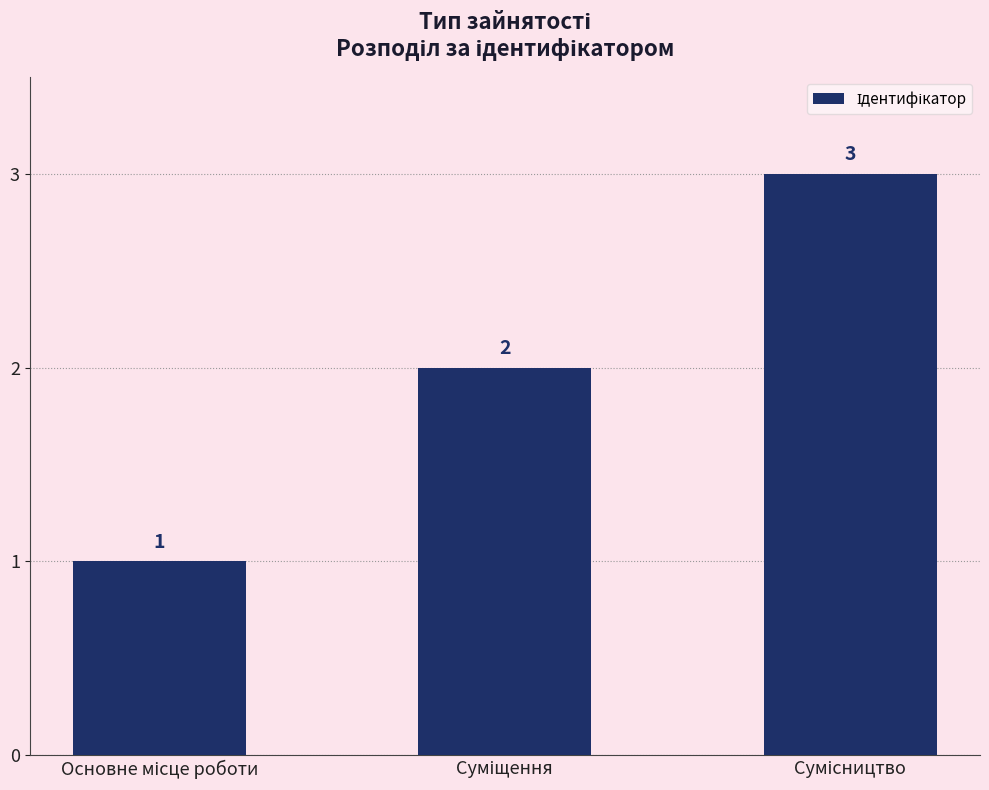

What is the value of the 1st bar from the left?

1